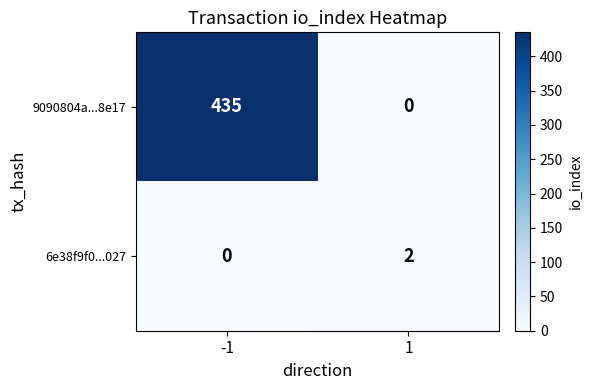

What is the total value across all series at -1?

435